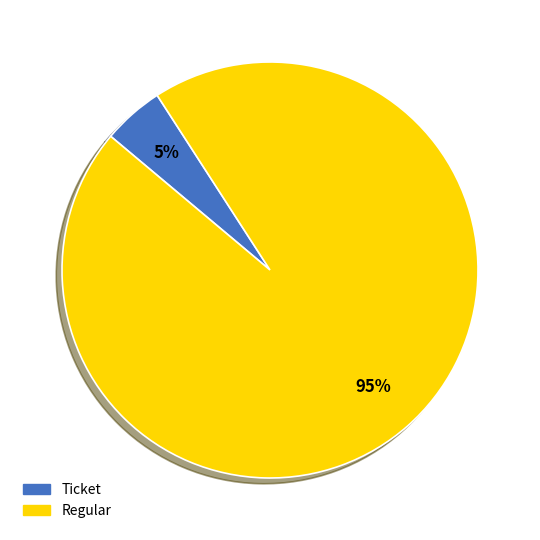

Is there any slice that represents more than half of the pie?

Yes